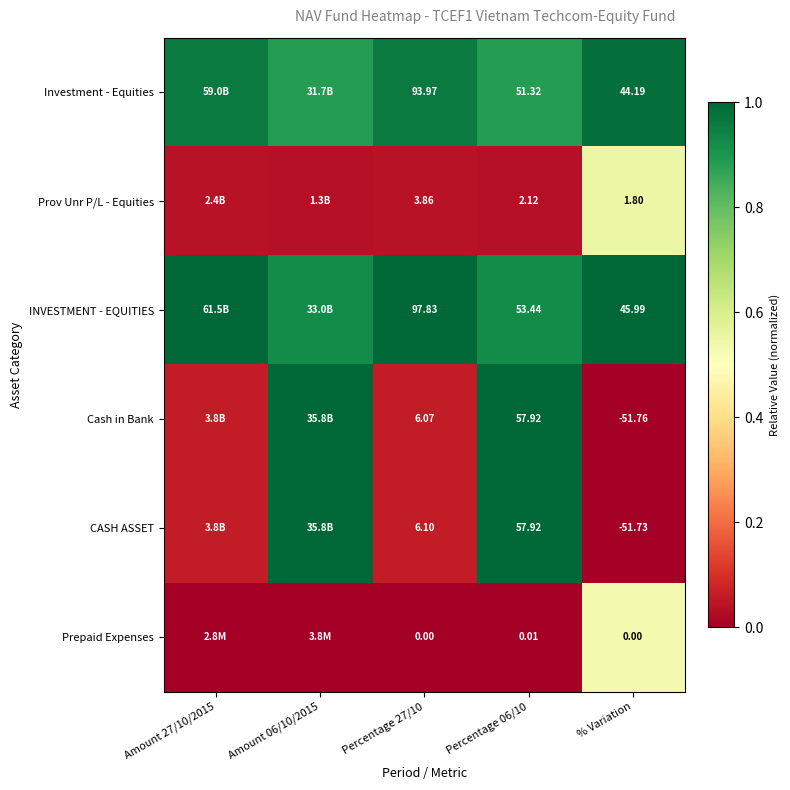

At Percentage 27/10, list the series in order from largest to smallest.

INVESTMENT - EQUITIES, Investment - Equities, CASH ASSET, Cash in Bank, Prov Unr P/L - Equities, Prepaid Expenses